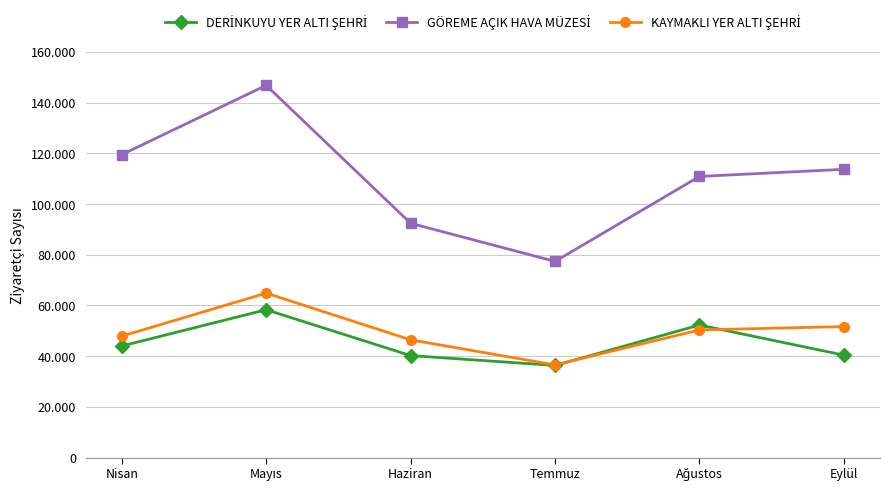

True or false: DERİNKUYU YER ALTI ŞEHRİ has more than 2 interior local peaks.

False